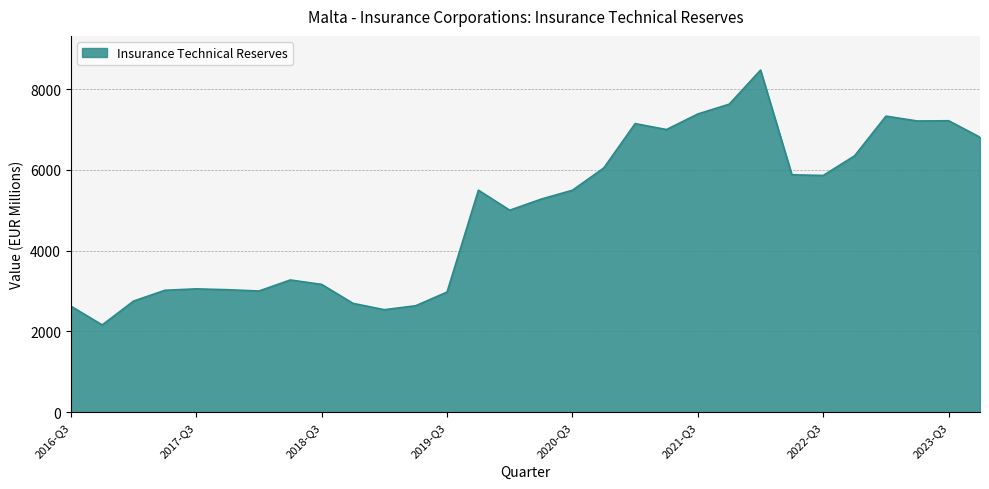

What is the difference between the maximum and minimum values?

6311